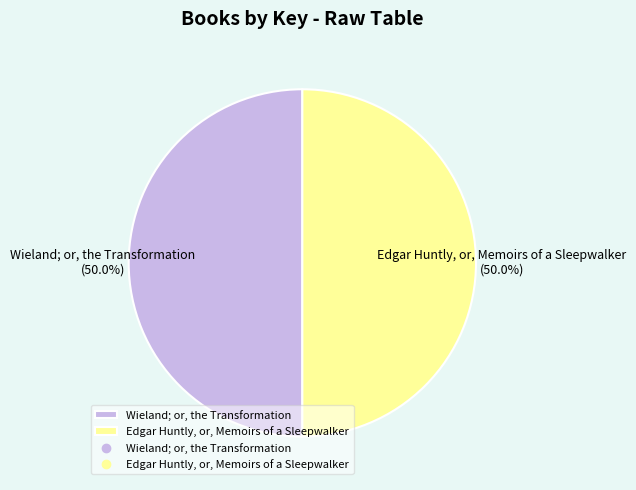

What is the ratio of the value at Wieland; or, the Transformation to the value at Edgar Huntly, or, Memoirs of a Sleepwalker?

1.0